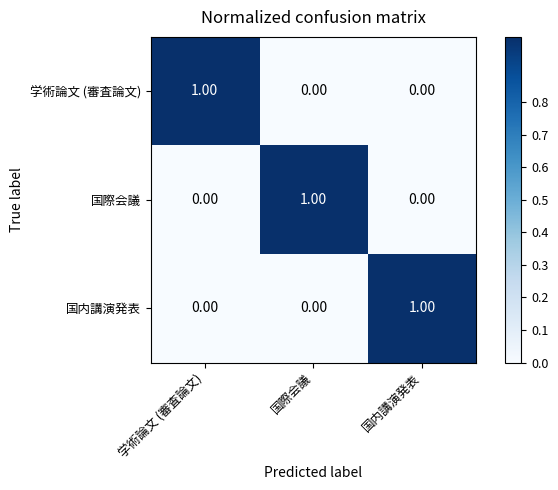

Is the value of 国内講演発表 at 国内講演発表 greater than the value of 学術論文 (審査論文) at 国内講演発表?

Yes